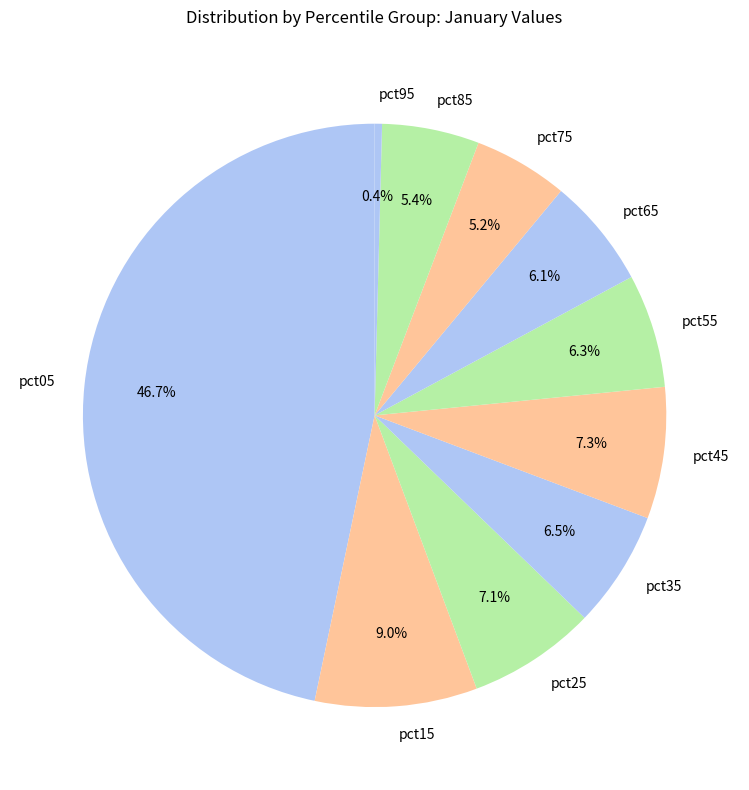

What percentage is NOT represented by pct05?

53.3%